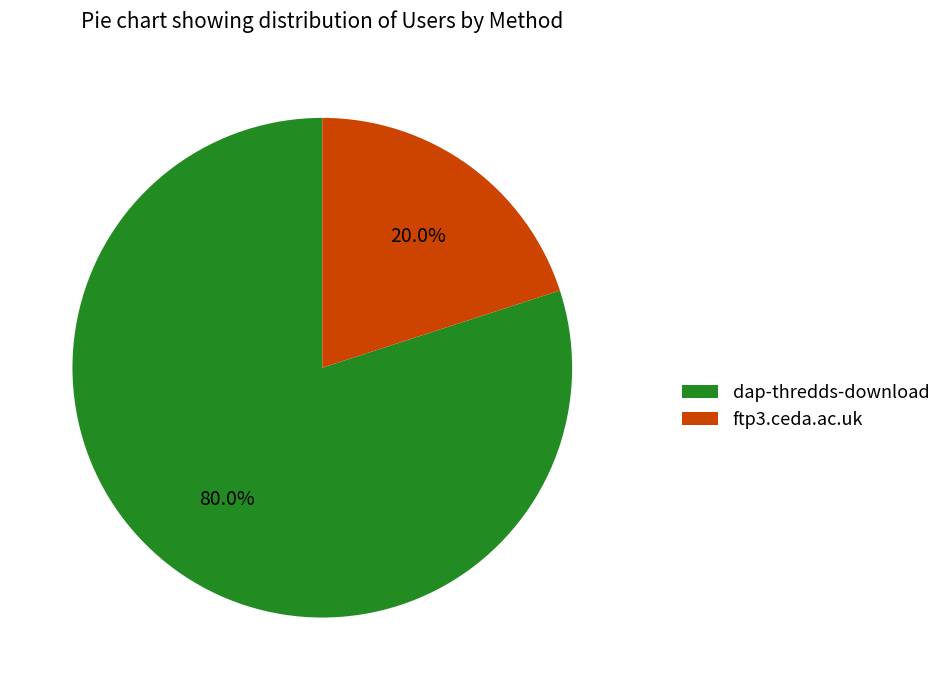

Which category accounts for the majority?

dap-thredds-download